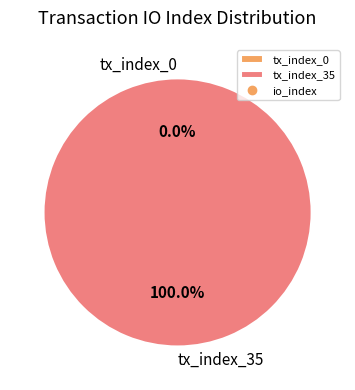

Is it true that tx_index_0 is 13% of the pie?

False